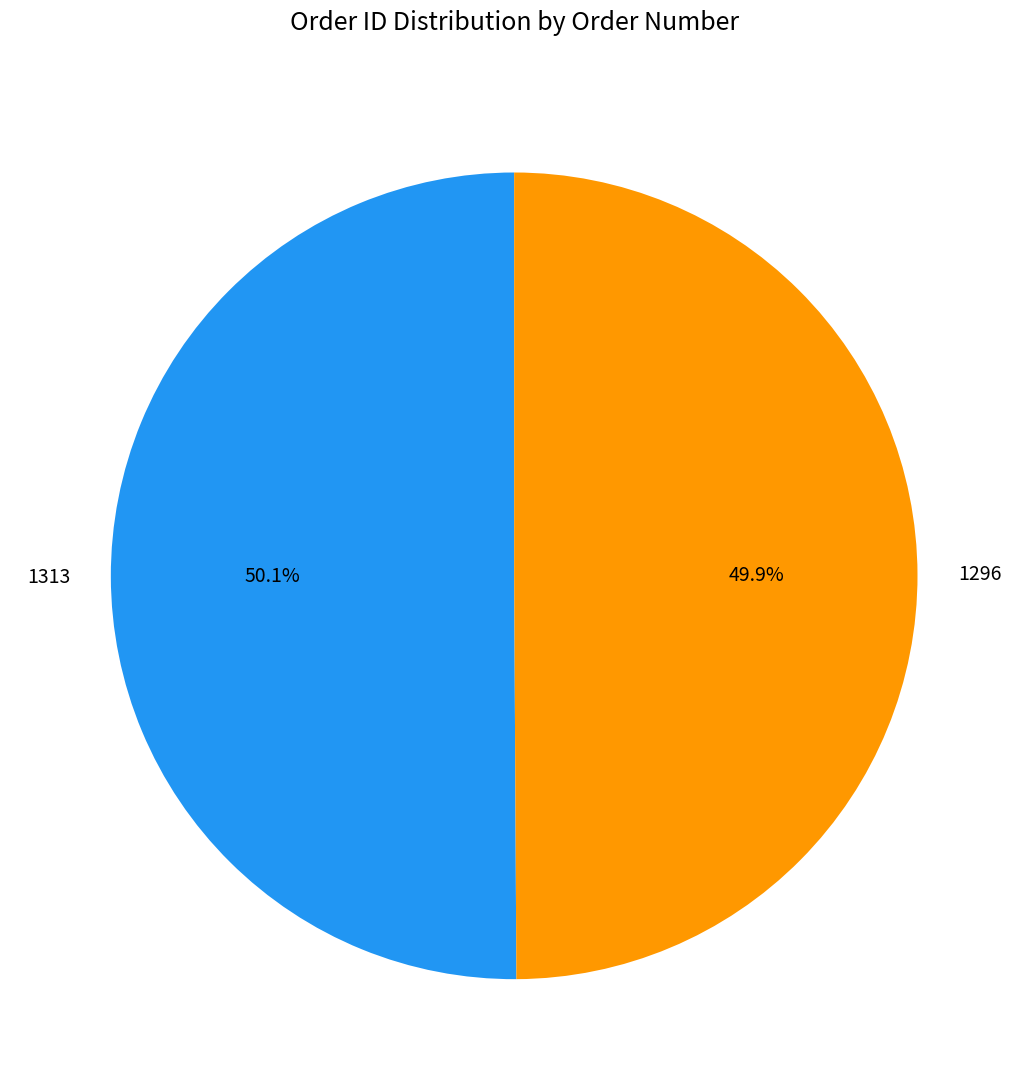

To the nearest percent, what is the average slice percentage?

50%